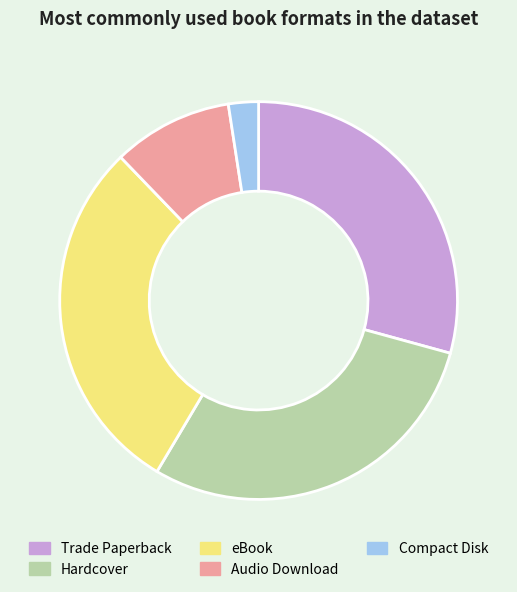

Which slice is the smallest?

Compact Disk